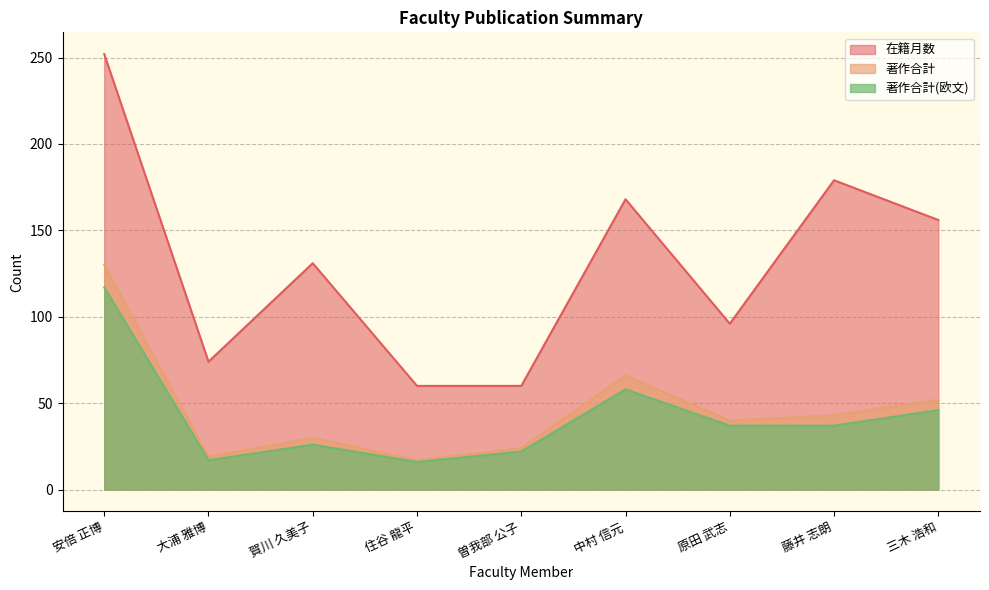

Which has a higher value, 曽我部 公子 or 安倍 正博?

安倍 正博